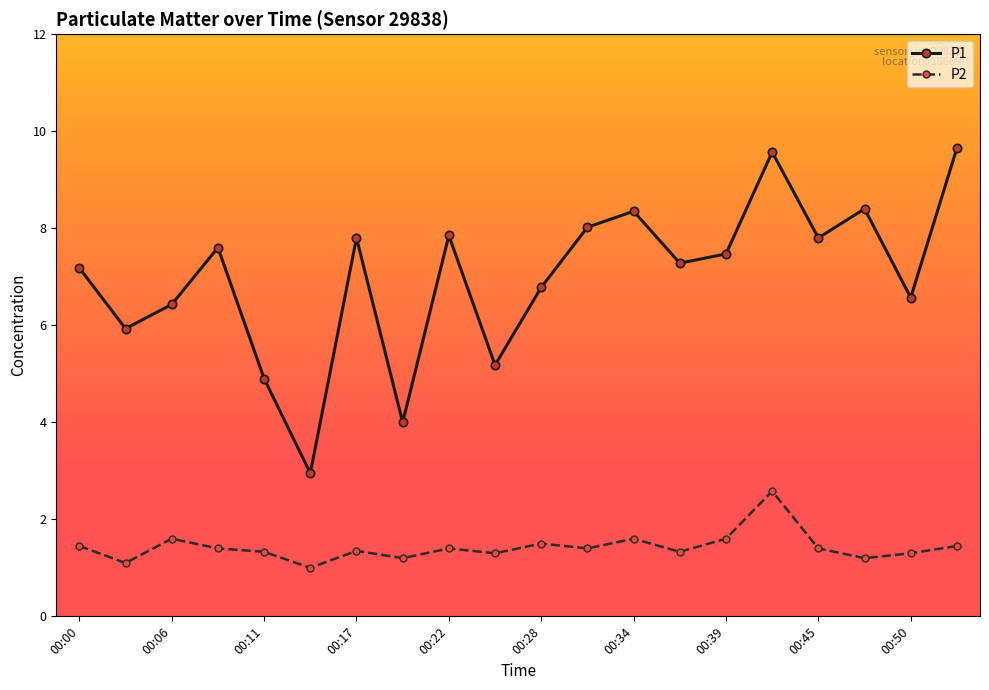

What is the value of the P1 point at the 12th from the left?

8.0